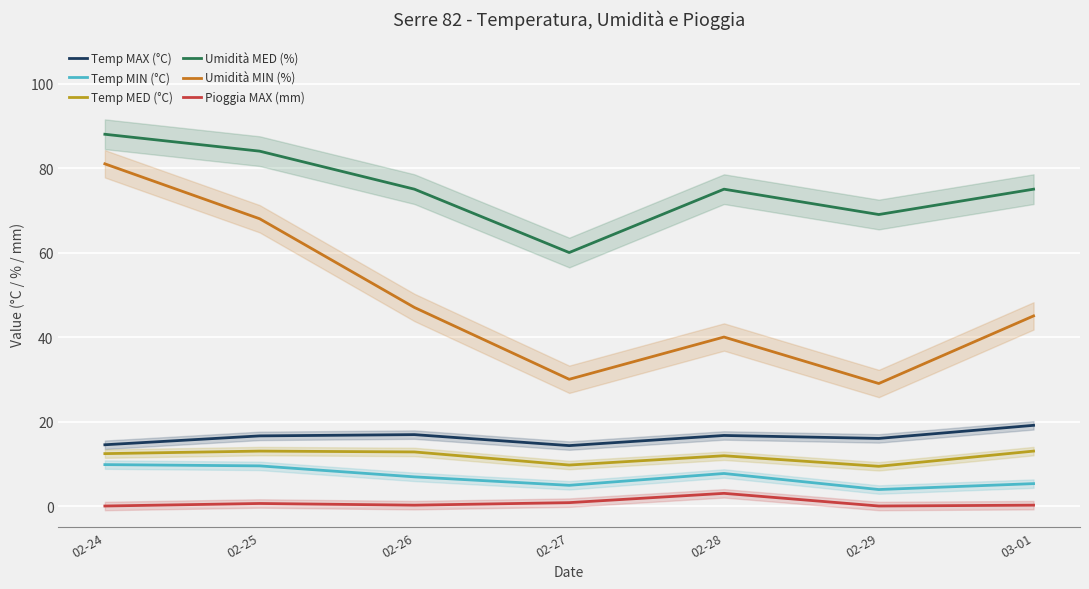

True or false: Temp MED (°C) and Pioggia MAX (mm) cross at least once.

False